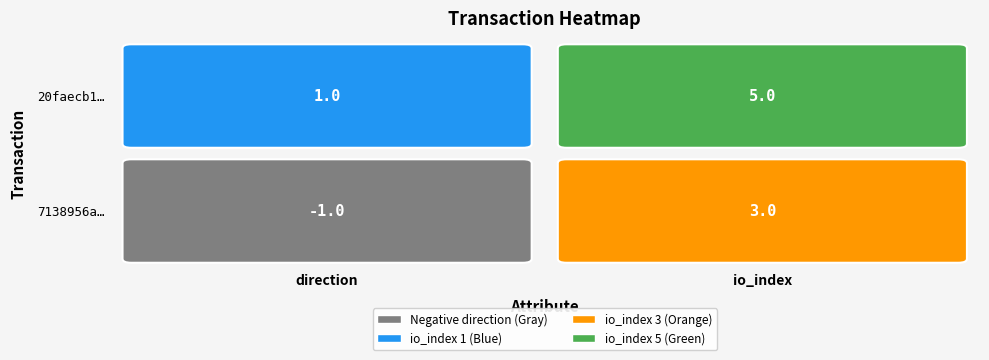

What value does the 20faecb1d9c1d2e3f92ed69ba3839af0abfe7f2 series have at 0?

1